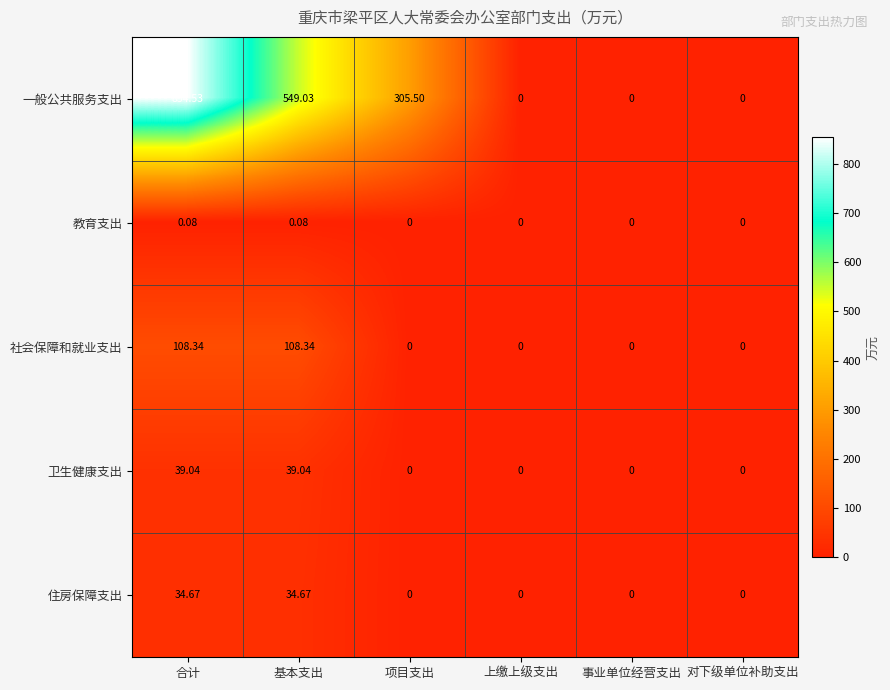

Which series changed the most between 基本支出 and 对下级单位补助支出?

一般公共服务支出